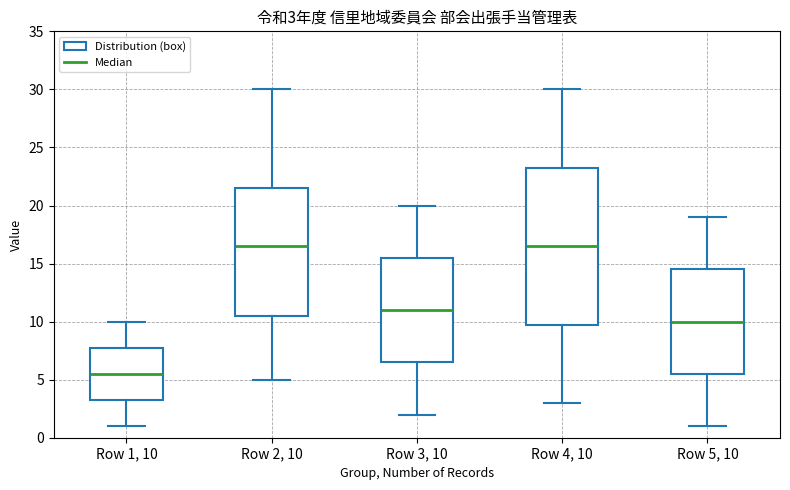

Comparing the boxes themselves (not the whiskers), which one is the tallest?

Row 4, 10